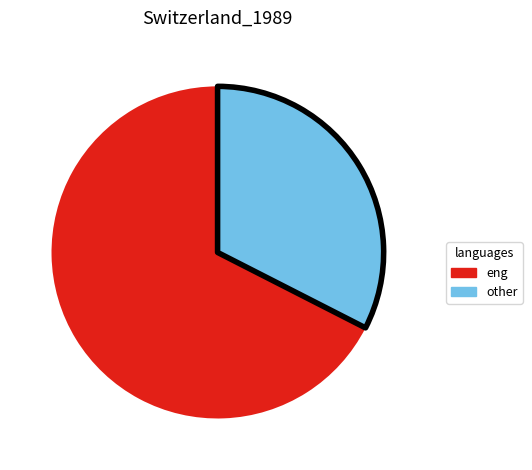

Is the sum of eng and other greater than half?

Yes